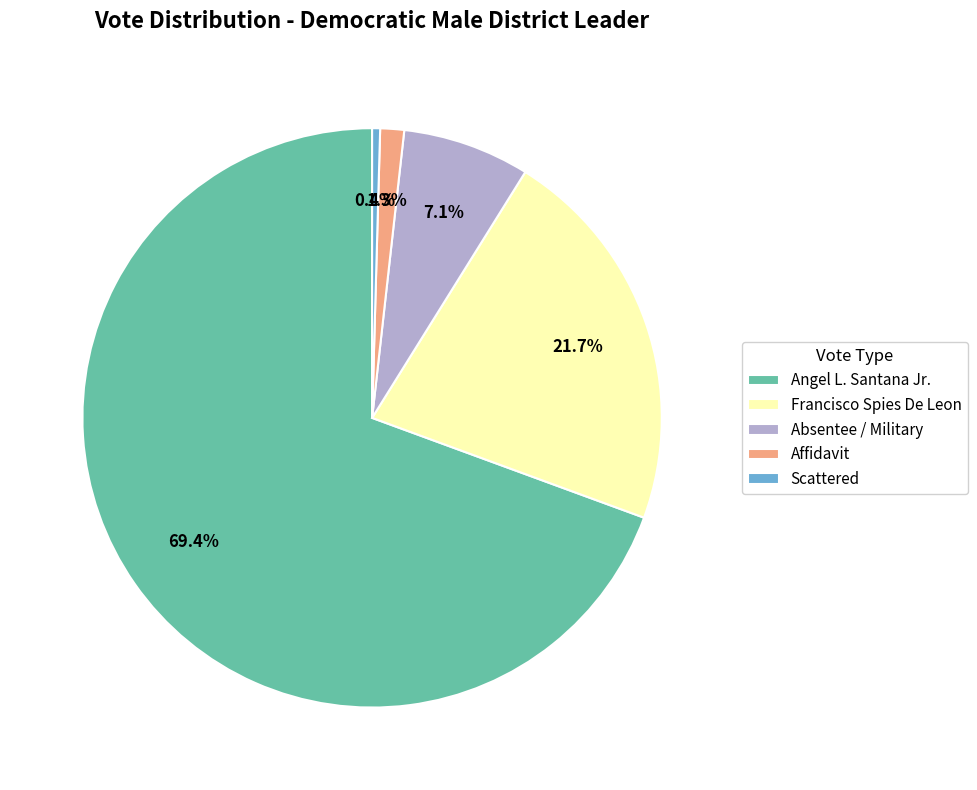

How many slices are in this pie chart?

5